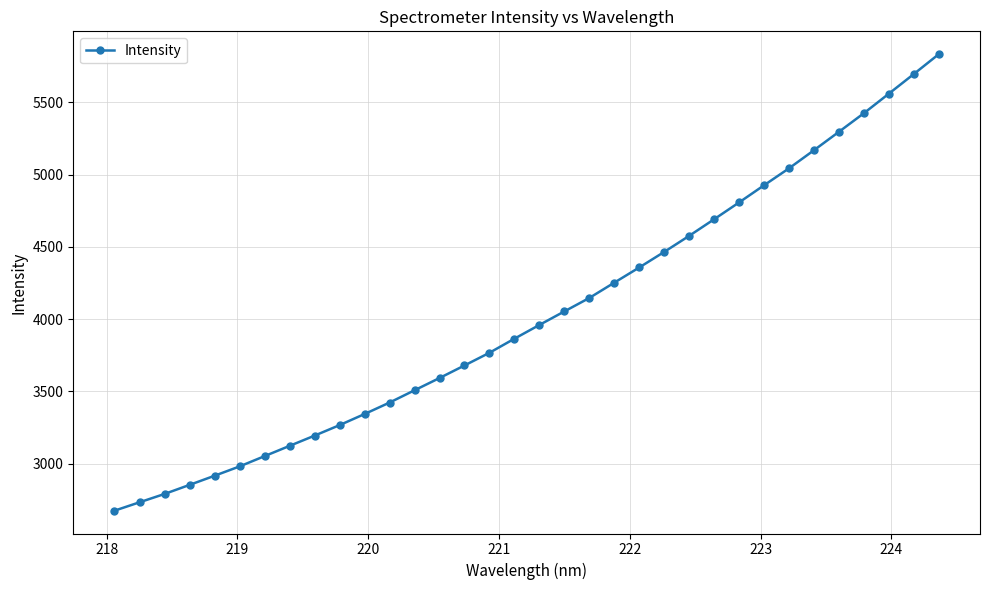

What is the value of the 2nd point from the left?

2732.3